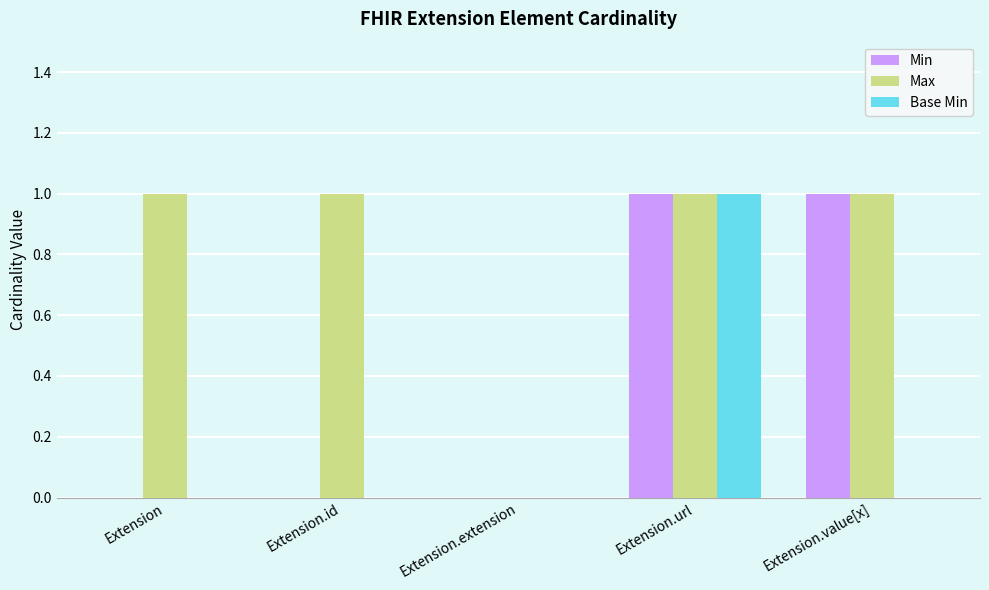

The Base Min series shows 1 at Extension.url. True or false?

True